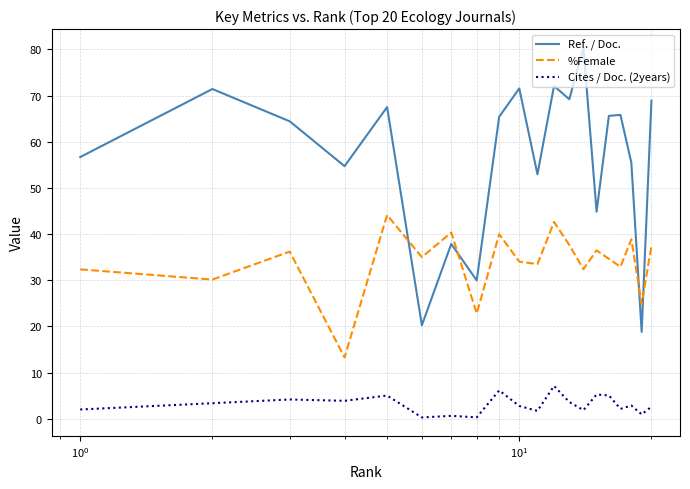

What is the highest value of the %Female series?

44.1